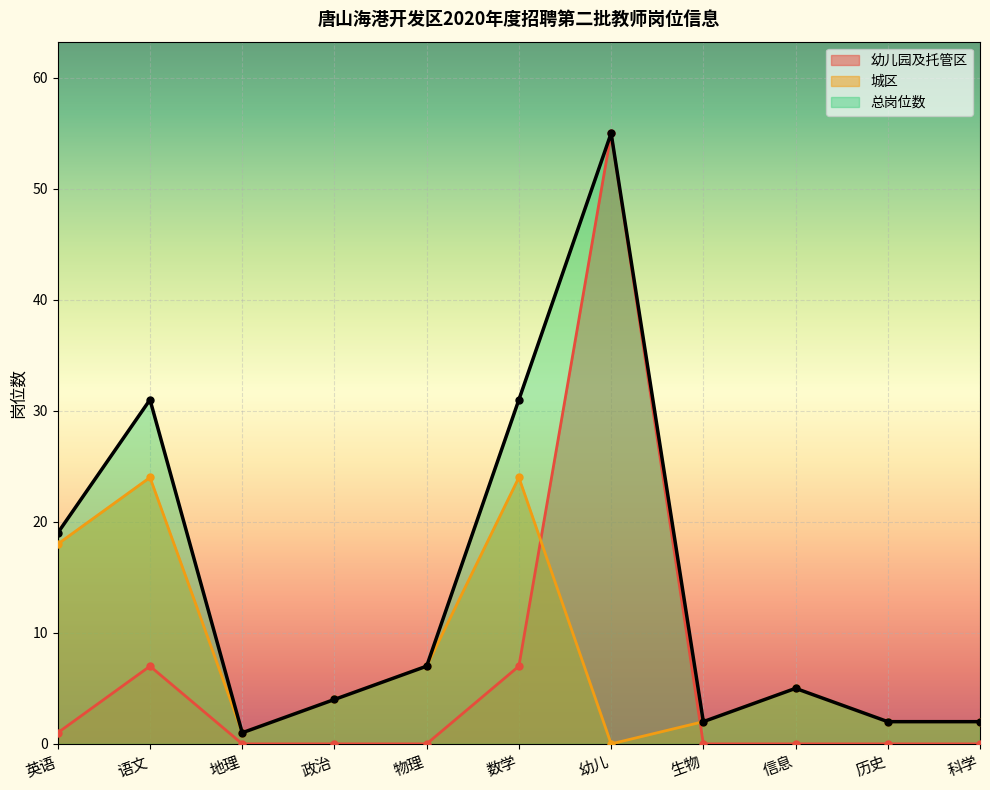

Is it true that 幼儿园及托管区 equals -27 at 信息?

False